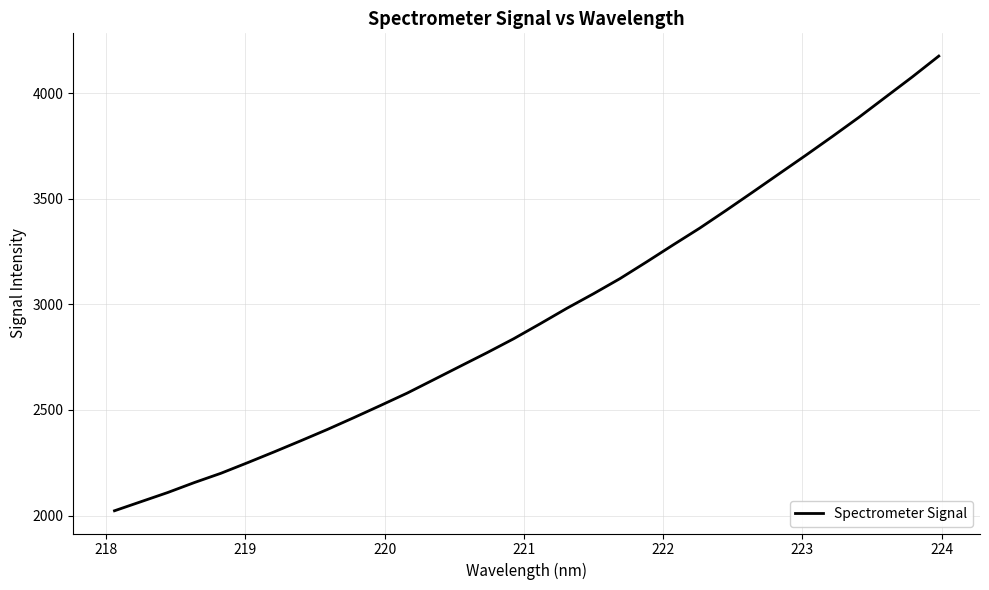

What is the difference between the maximum and minimum values?

2152.2